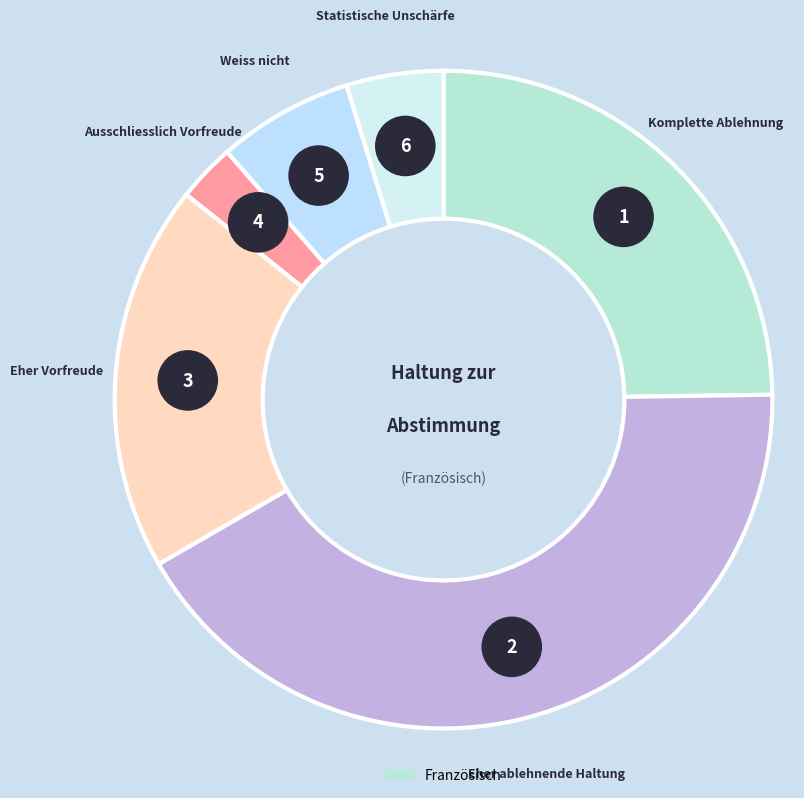

How many segments does this pie chart have?

6